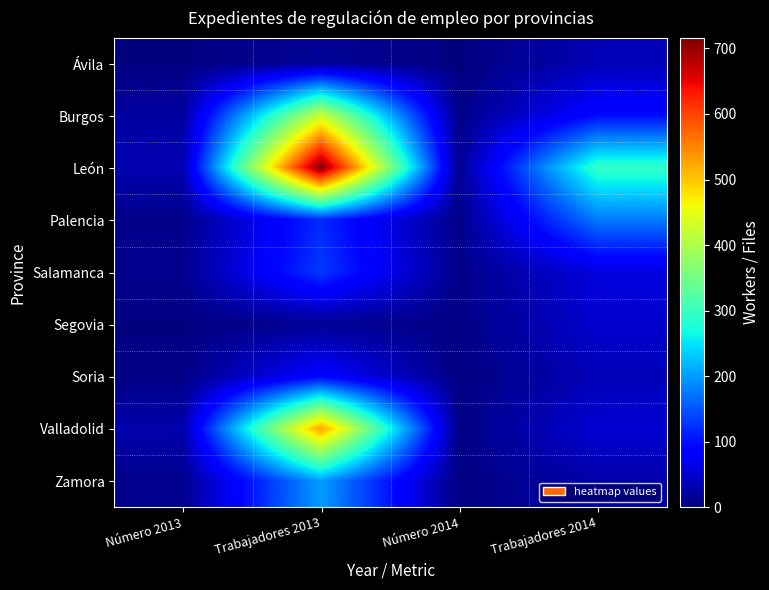

Which has a higher value, Trabajadores 2013 or Número 2014?

Trabajadores 2013